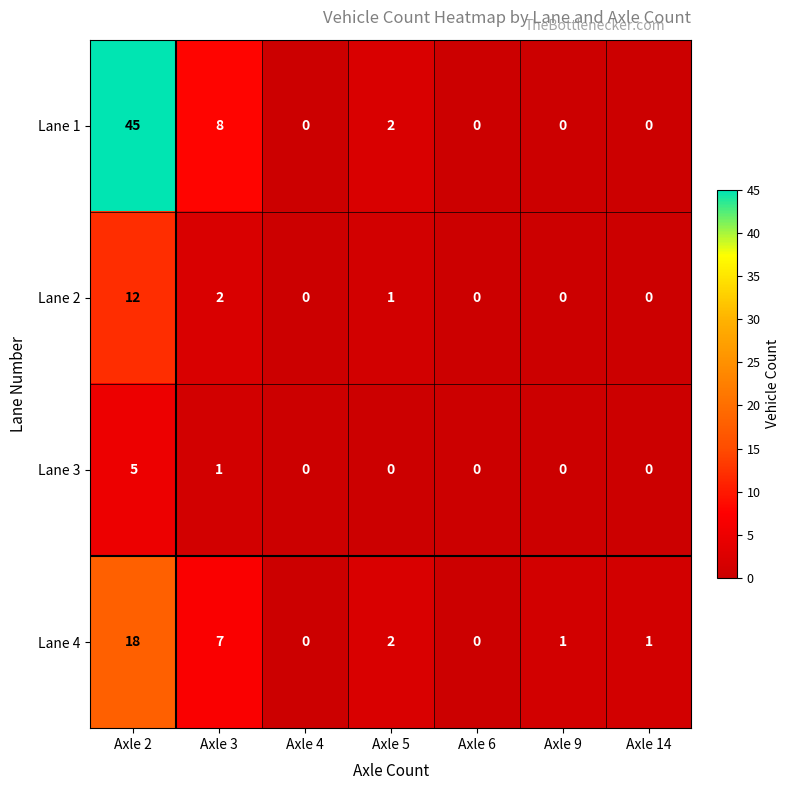

Count the number of categories in the chart.

7